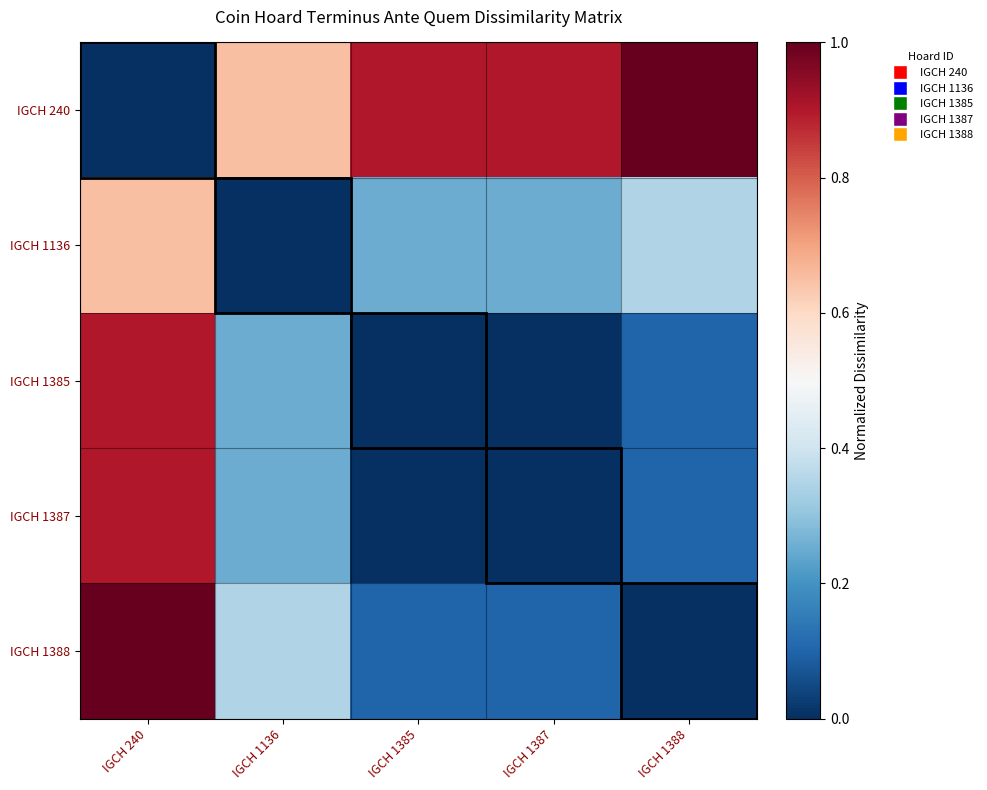

Reading left to right, extract all data points from this chart.

IGCH 240: IGCH 240=0.0	IGCH 1136=0.7	IGCH 1385=0.9	IGCH 1387=0.9	IGCH 1388=1.0
IGCH 1136: IGCH 240=0.7	IGCH 1136=0.0	IGCH 1385=0.2	IGCH 1387=0.2	IGCH 1388=0.3
IGCH 1385: IGCH 240=0.9	IGCH 1136=0.2	IGCH 1385=0.0	IGCH 1387=0.0	IGCH 1388=0.1
IGCH 1387: IGCH 240=0.9	IGCH 1136=0.2	IGCH 1385=0.0	IGCH 1387=0.0	IGCH 1388=0.1
IGCH 1388: IGCH 240=1.0	IGCH 1136=0.3	IGCH 1385=0.1	IGCH 1387=0.1	IGCH 1388=0.0